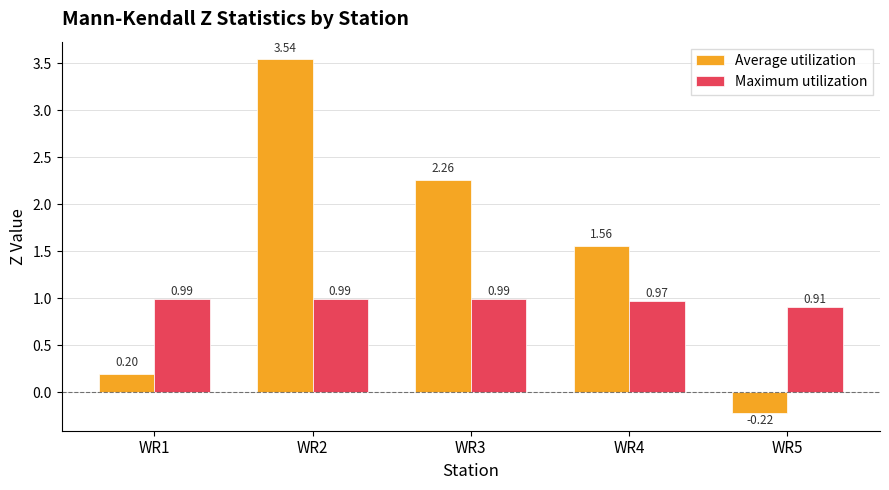

Is the value of Average utilization at WR3 greater than the value of Maximum utilization at WR2?

Yes